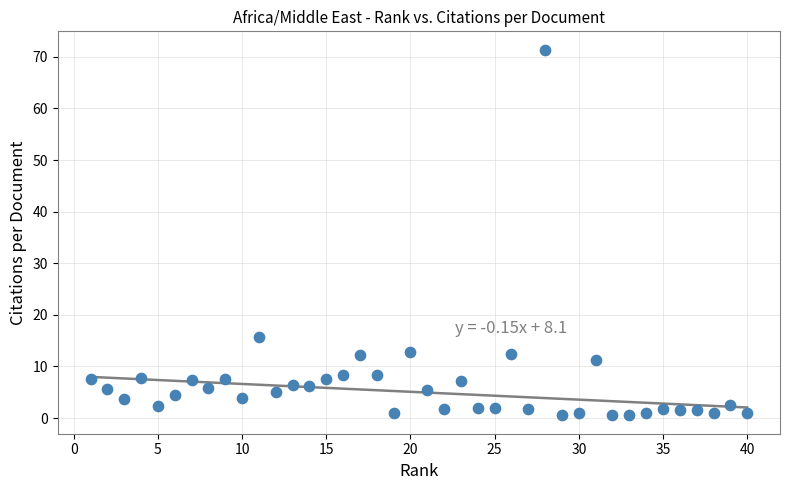

What is the range of Y values (max minus min)?

70.9